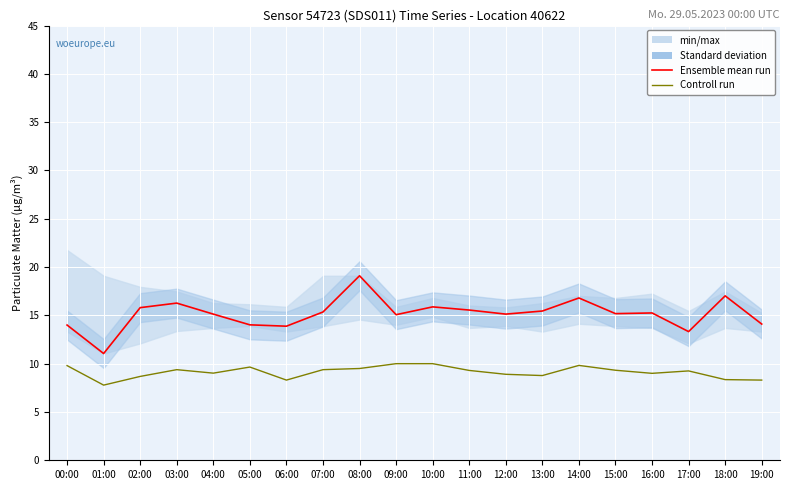

At which label does Ensemble mean run reach its peak?

08:00